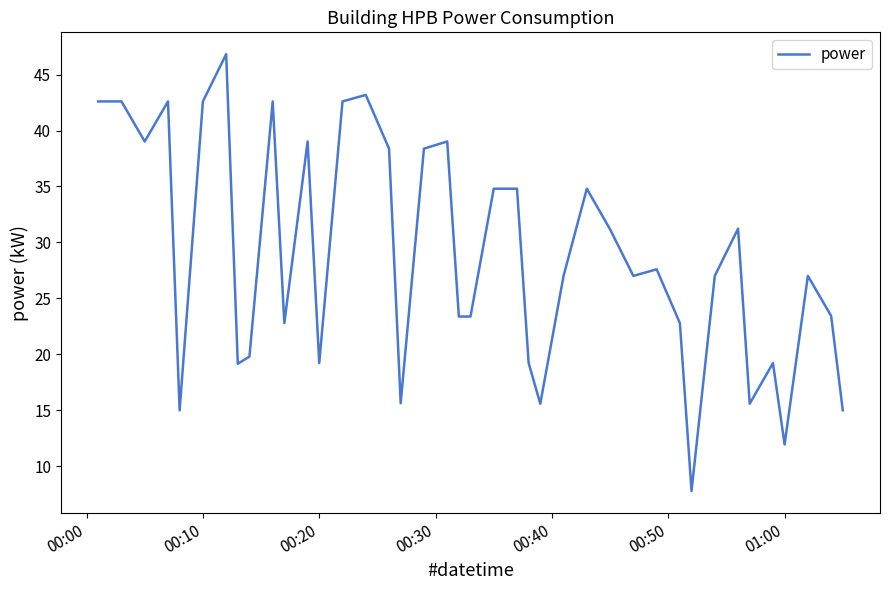

How many lines are shown in the chart?

1